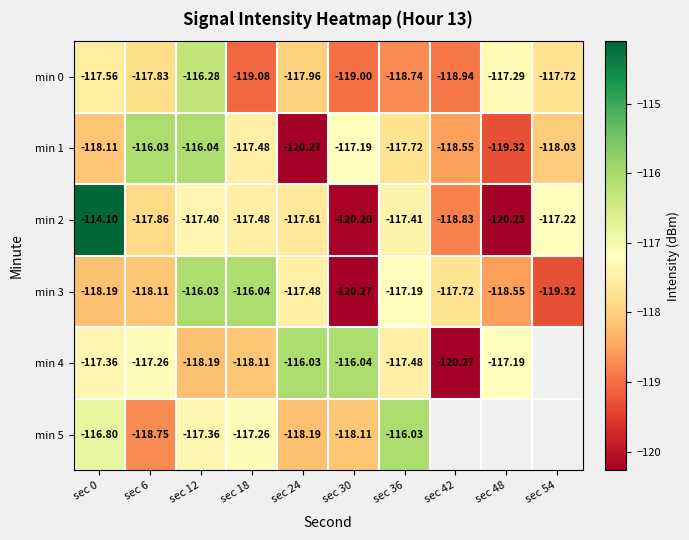

At how many categories does at least one series exceed -116?

1